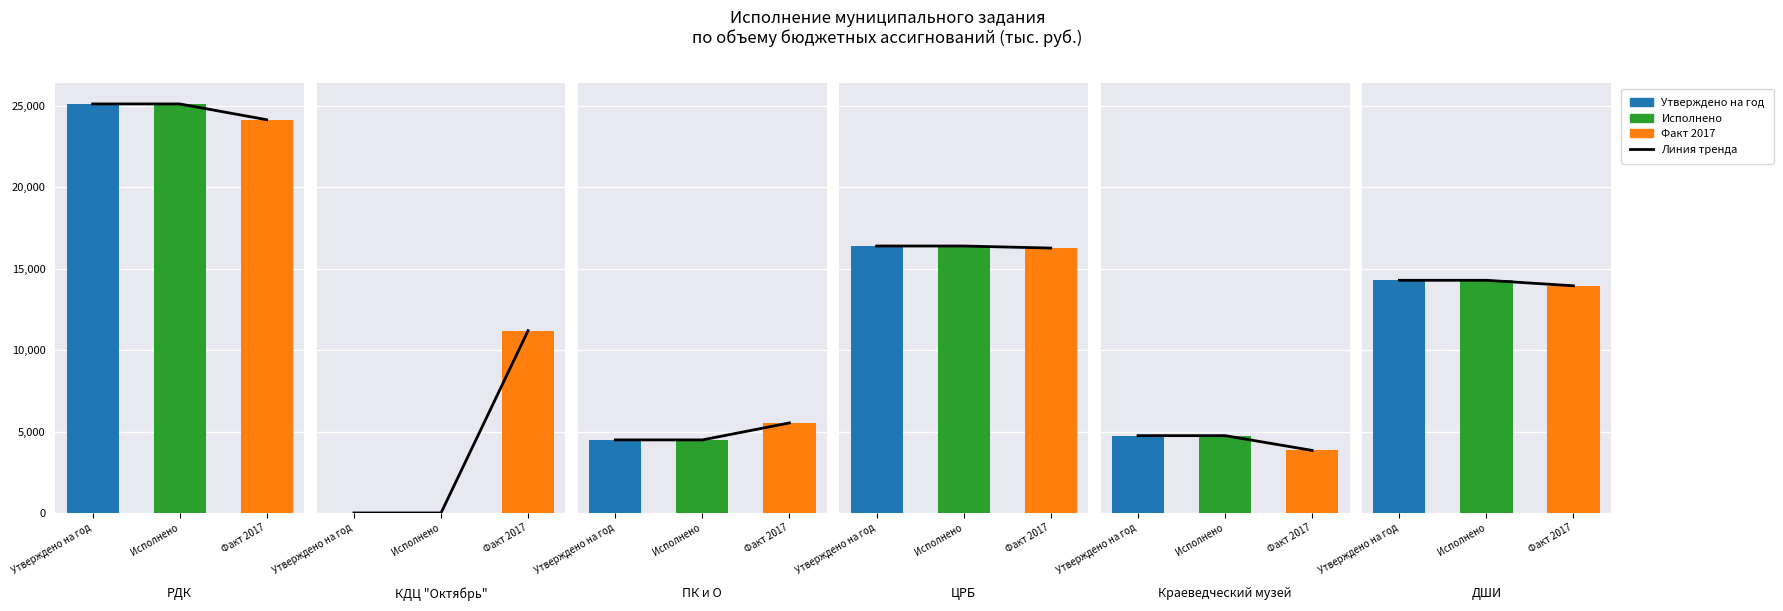

What position from the right is Утверждено на год?

3